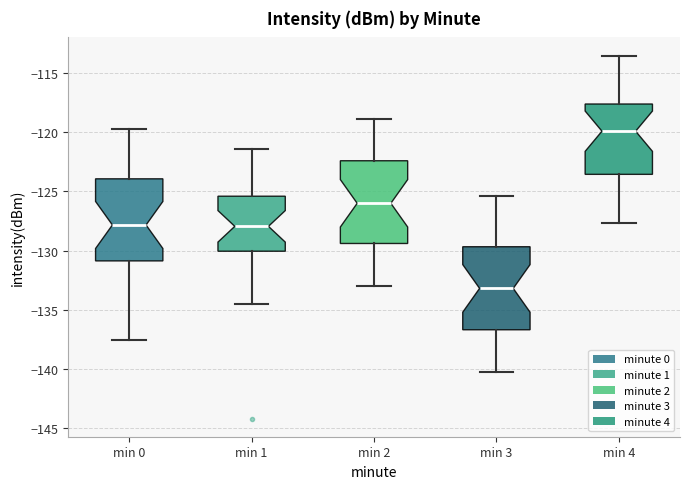

Which box's median line is the highest?

min 4